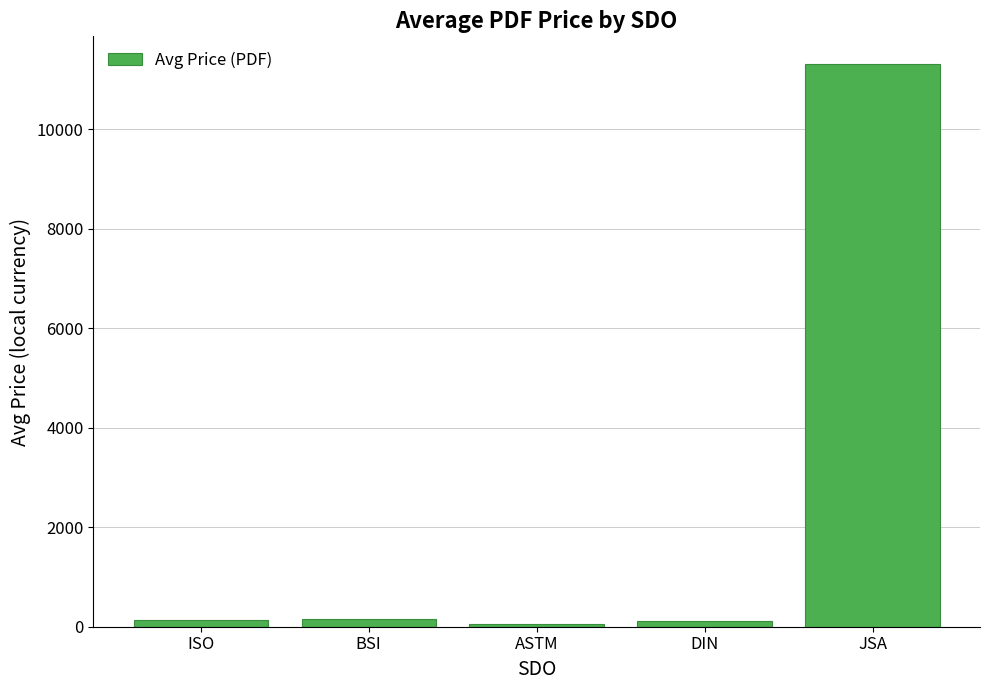

Which has a higher value, JSA or ASTM?

JSA